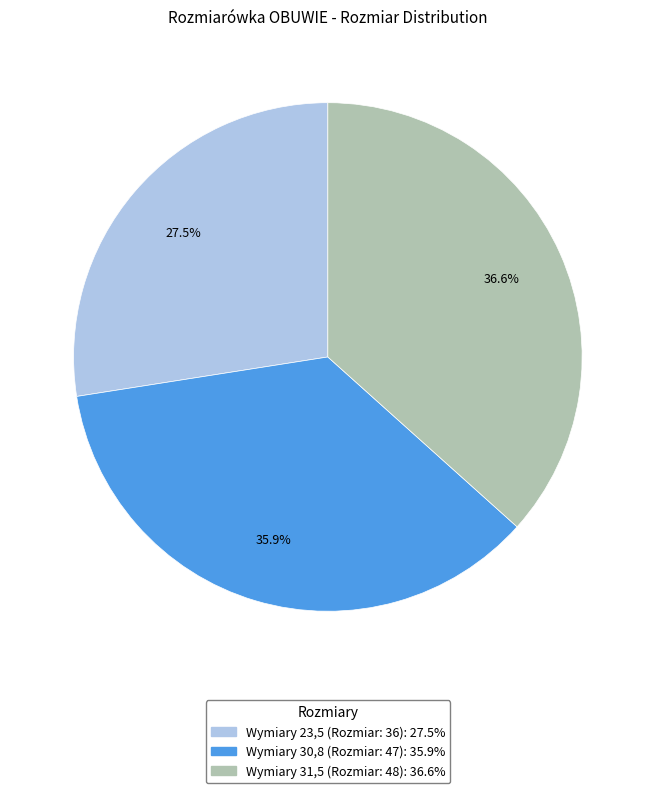

What is the largest slice in the pie chart?

Wymiary 31,5 (Rozmiar: 48): 36.6%